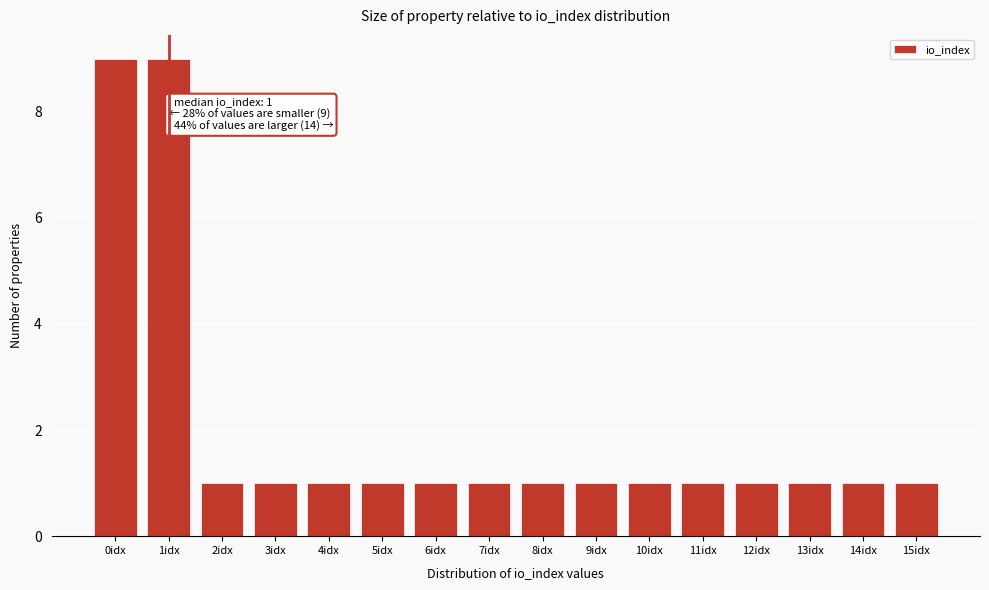

Reading right to left, extract all data points from this chart.

1	1	1	1	1	1	1	1	1	1	1	1	1	1	9	9